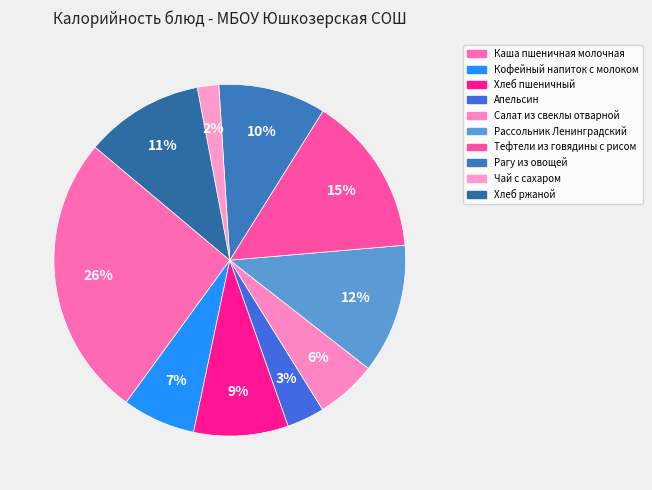

Count the number of slices in the pie.

10